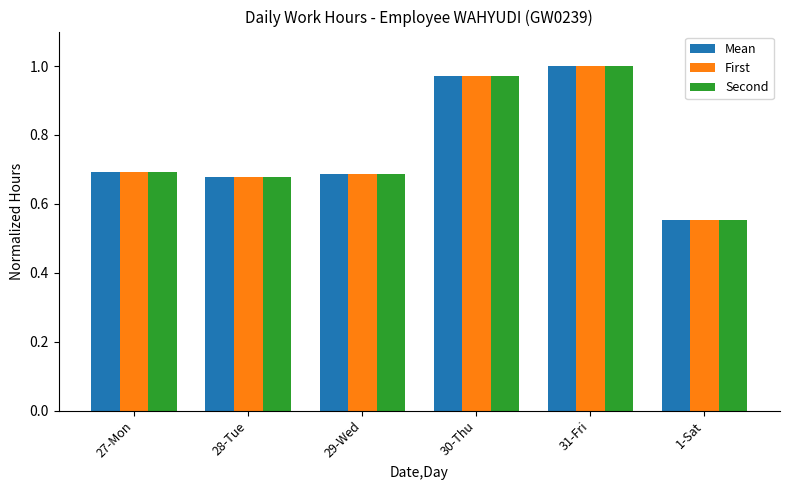

What is the total value across all series at 29-Wed?

2.1